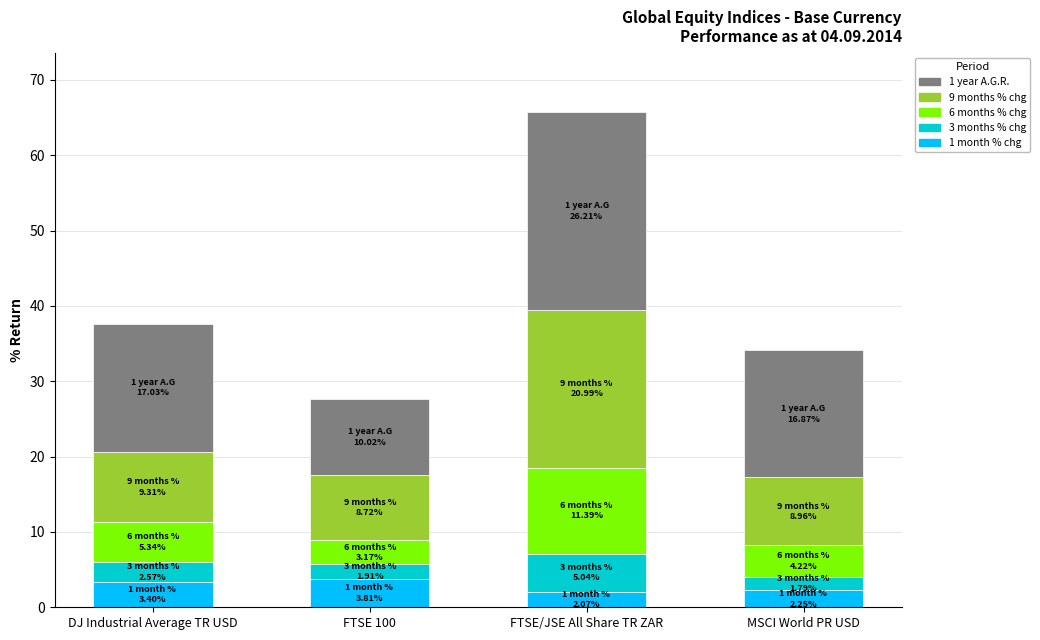

What is the average value of the 1 month % chg series?

2.9